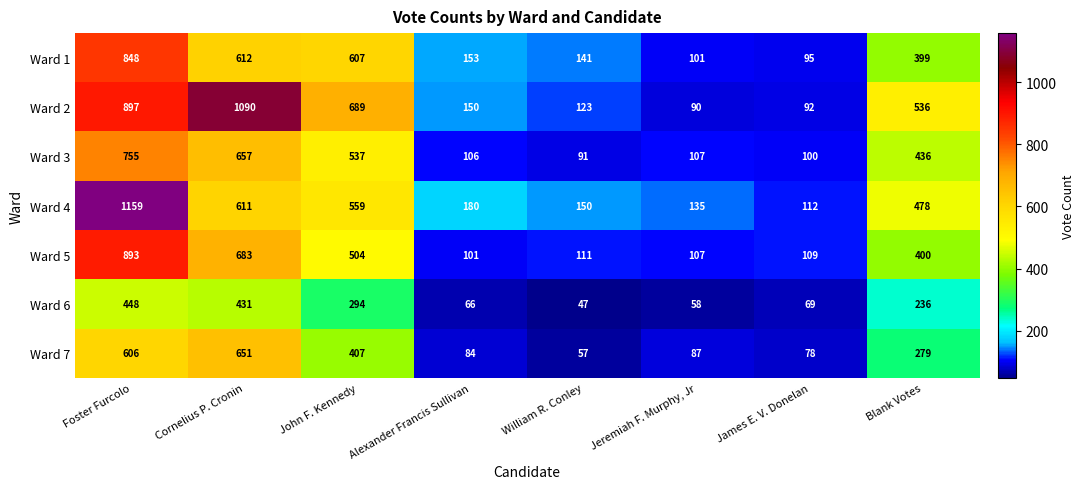

At how many categories does at least one series exceed 231?

4